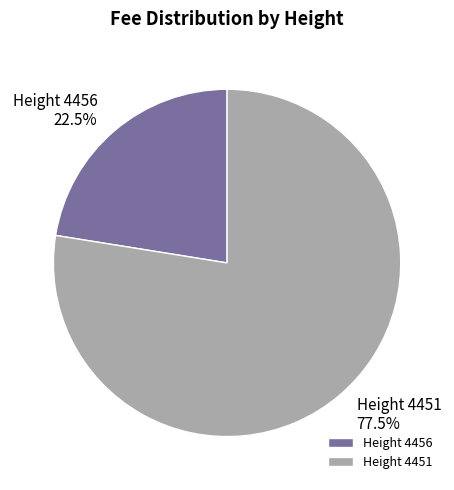

Approximately how many times larger is the value at Height 4456 compared to Height 4451?

0.3